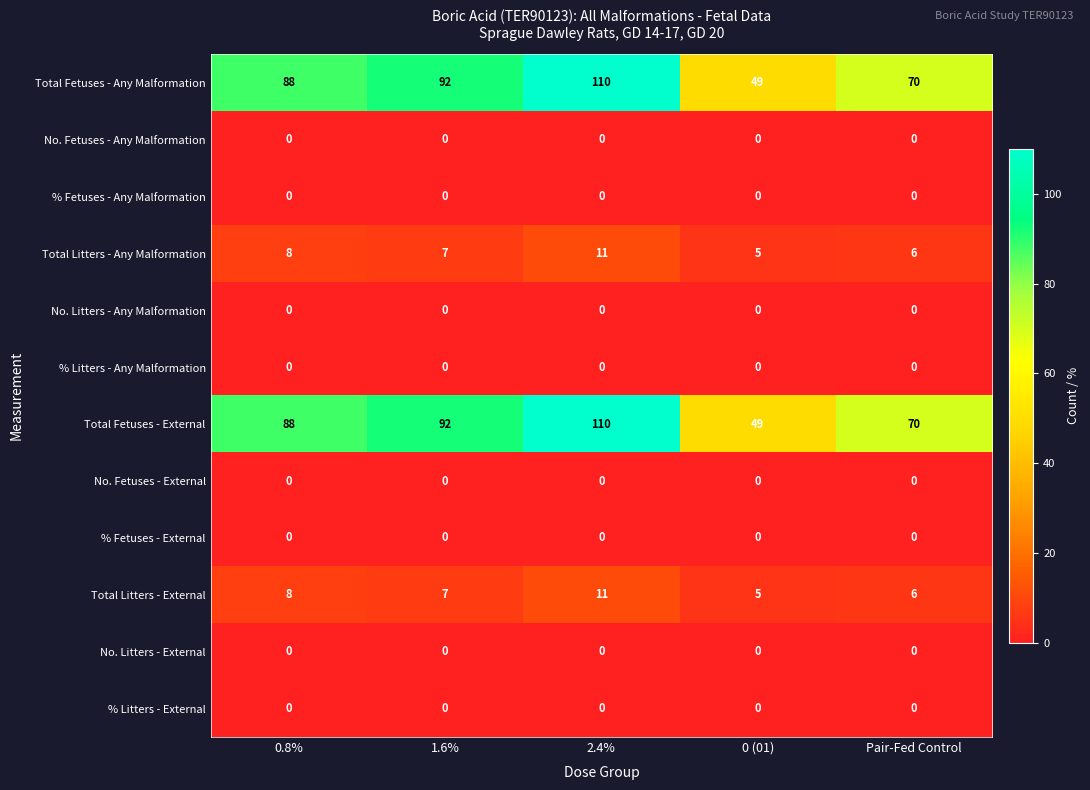

What is the sum of all Total Fetuses - Any Malformation values?

409